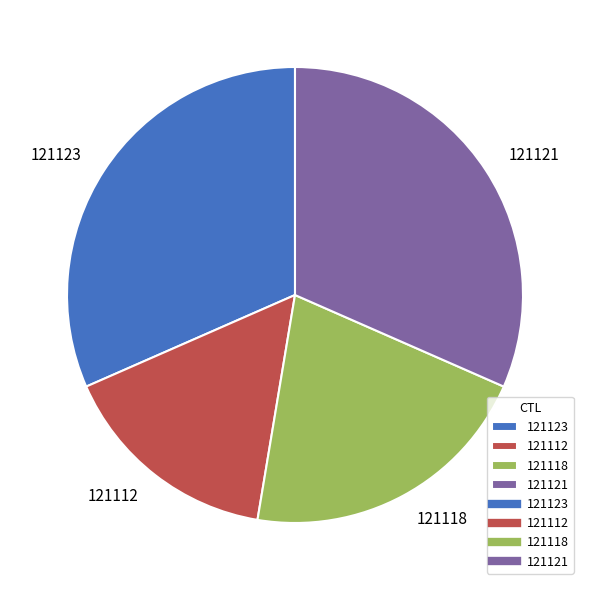

Do 121121 and 121118 together represent more than half of the pie?

Yes